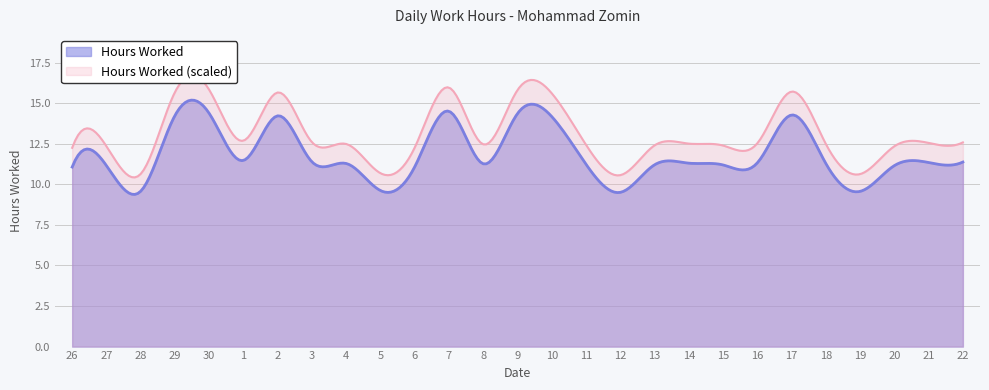

What is the label of the 7th point from the right?

16